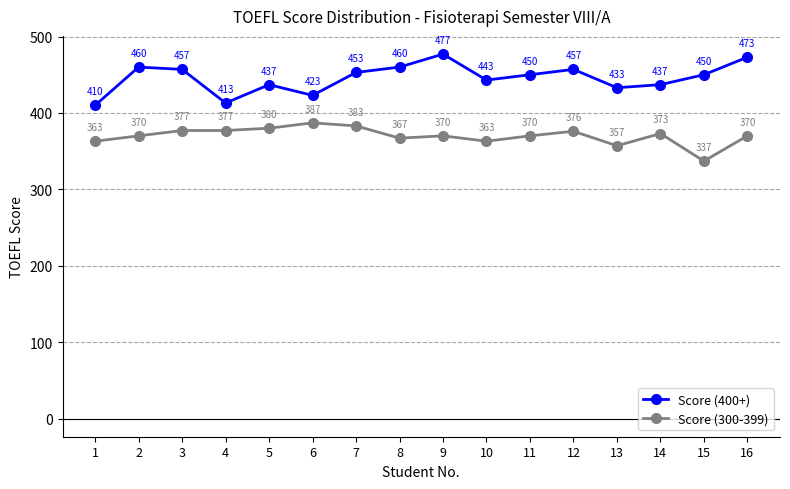

Count the number of data series in this chart.

2